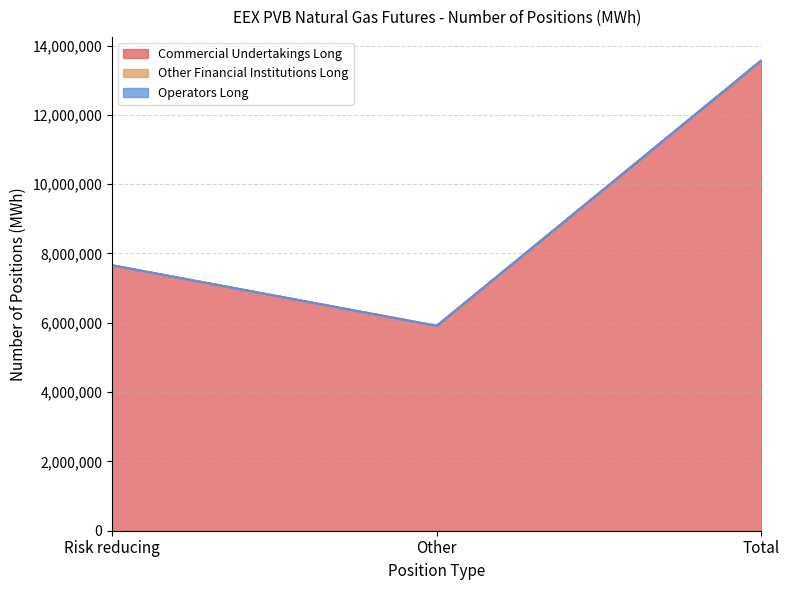

How many lines are shown in the chart?

3